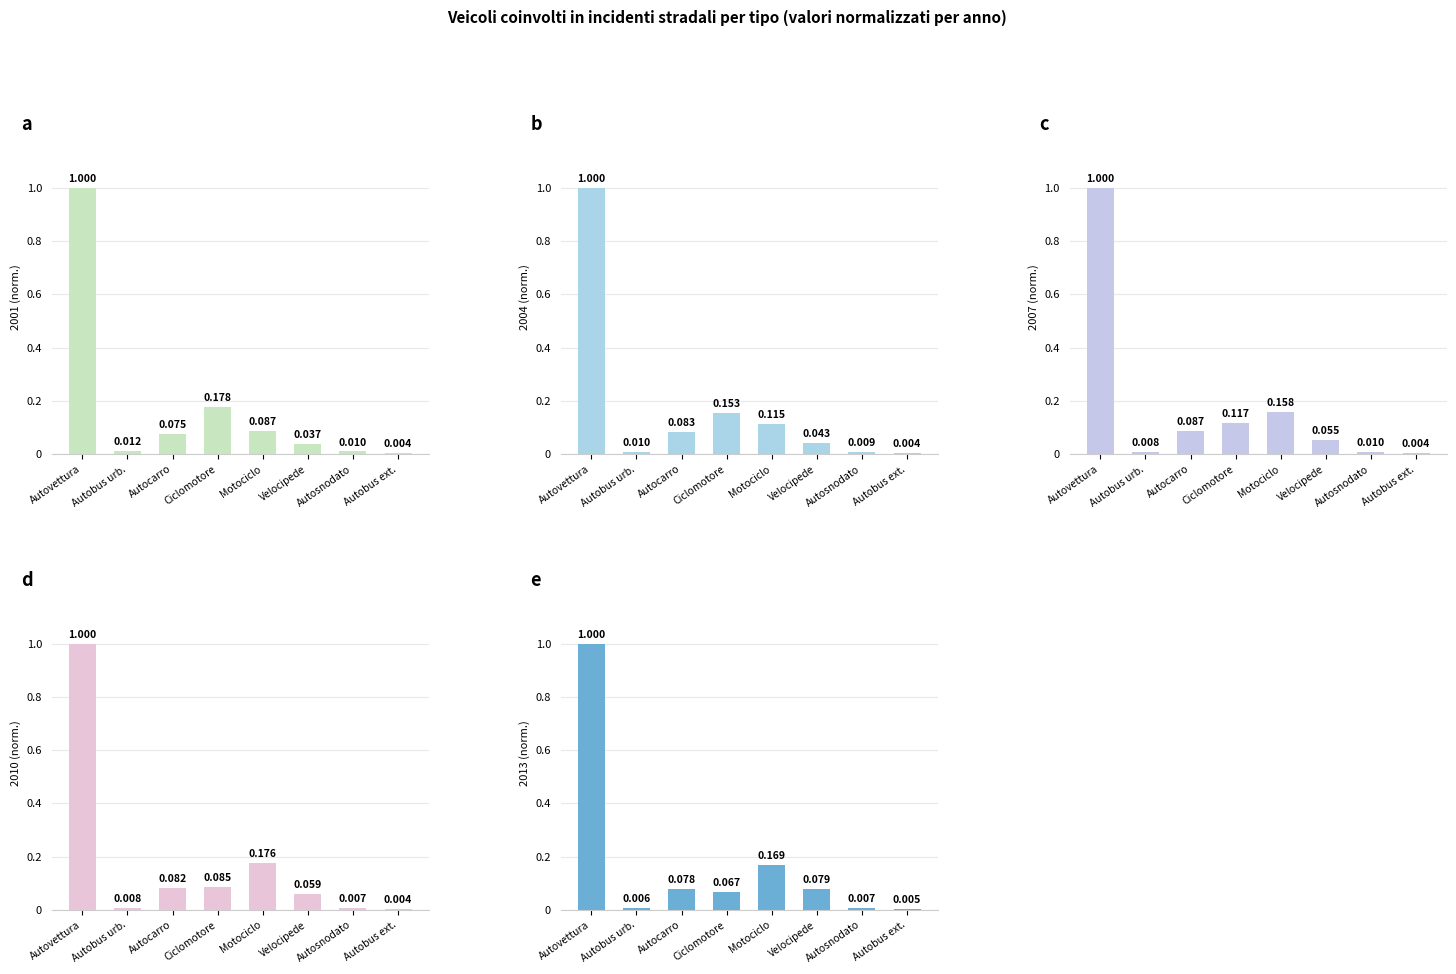

At which category does the chart reach its peak across all series?

Autovettura